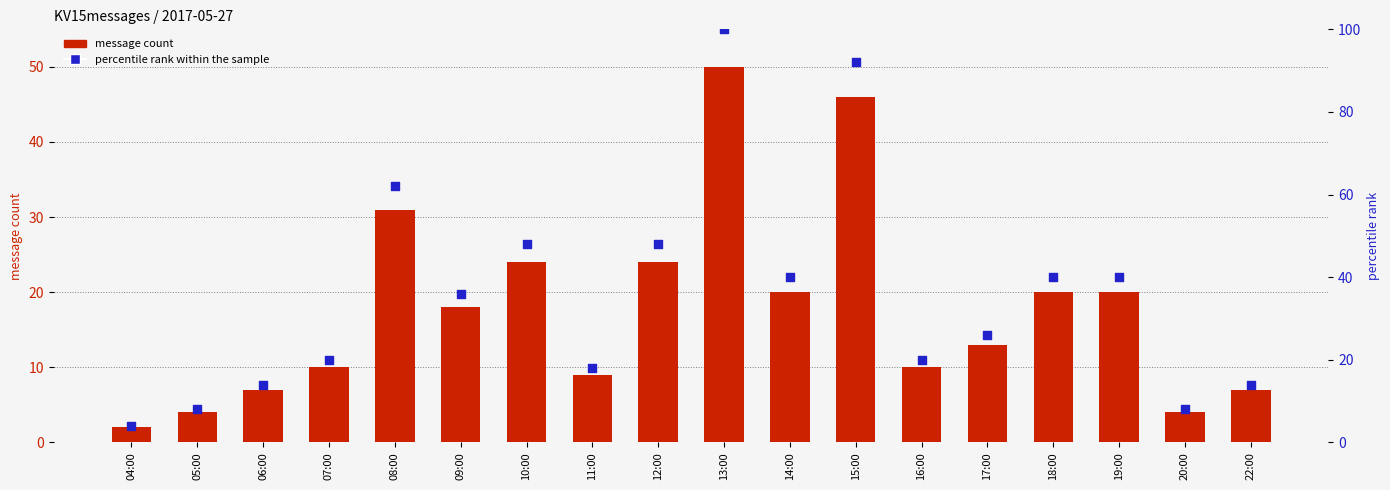

Which series contains the lowest Y value?

message count